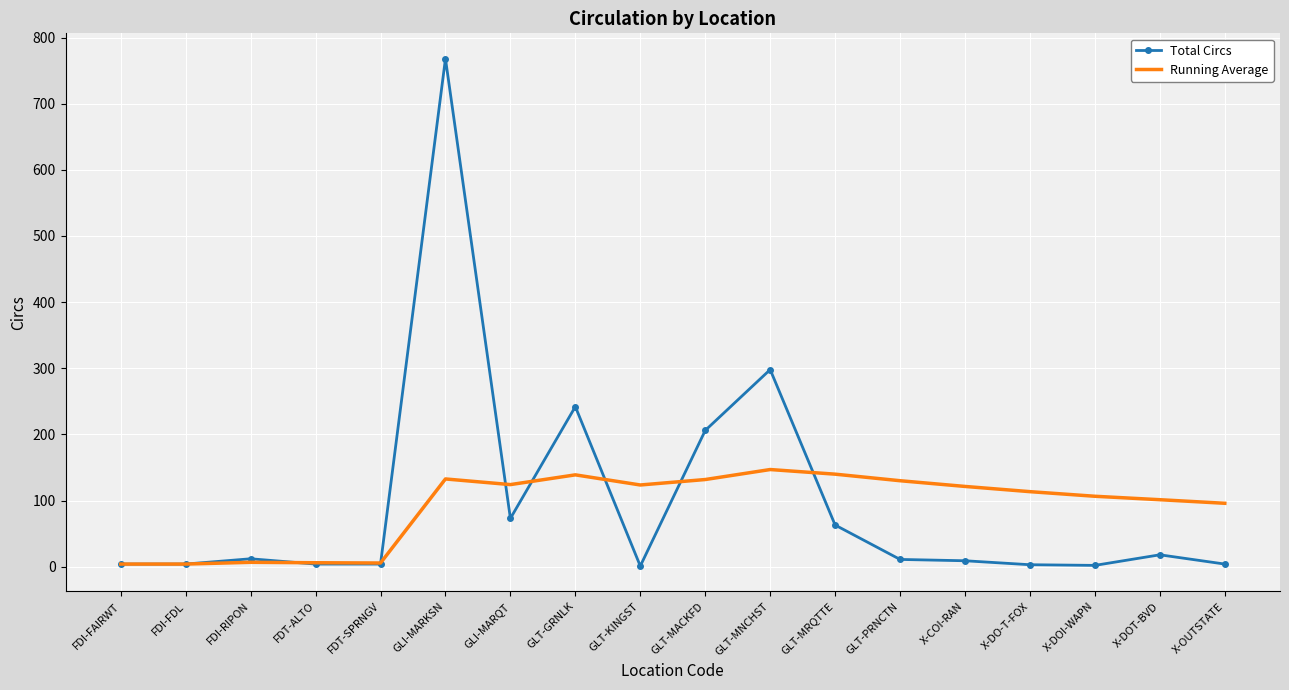

What is the sum of the Total Circs values at GLT-MNCHST and FDI-RIPON?

310.0